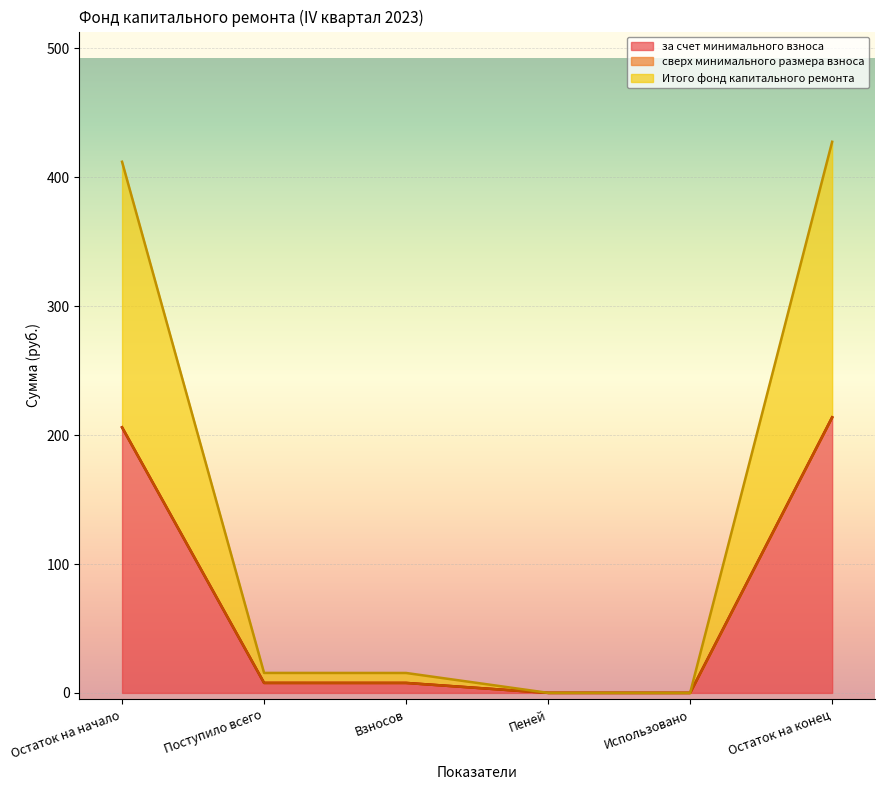

At which category is the sum across all series the highest?

Остаток на конец